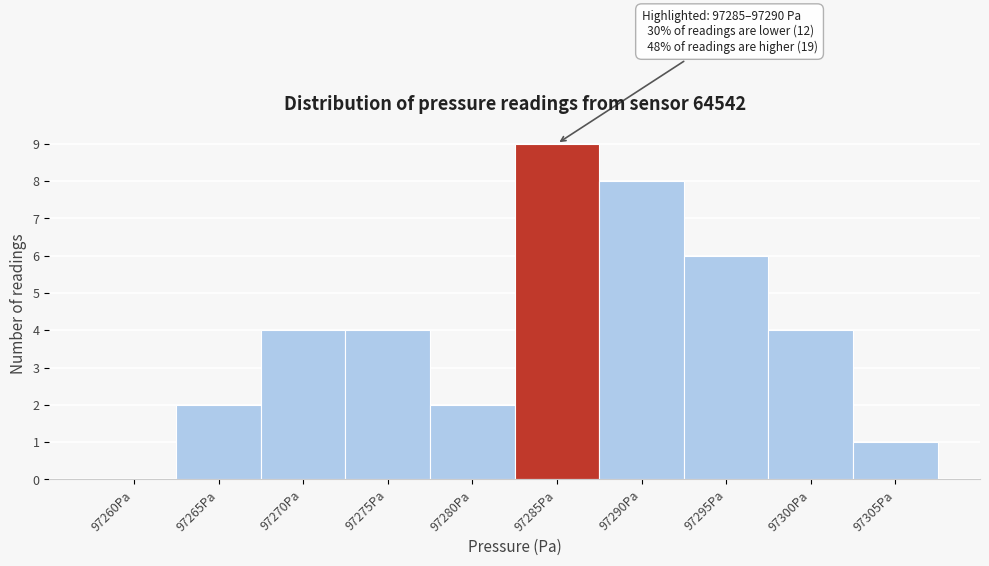

Reading left to right, transcribe all the data shown in this chart.

97260Pa=0	97265Pa=2	97270Pa=4	97275Pa=4	97280Pa=2	97285Pa=9	97290Pa=8	97295Pa=6	97300Pa=4	97305Pa=1